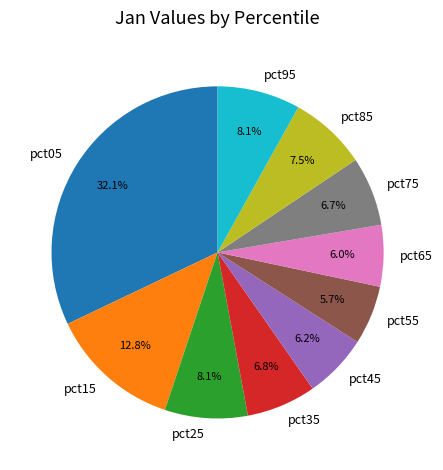

What is the ratio of the value at pct25 to the value at pct05?

0.3